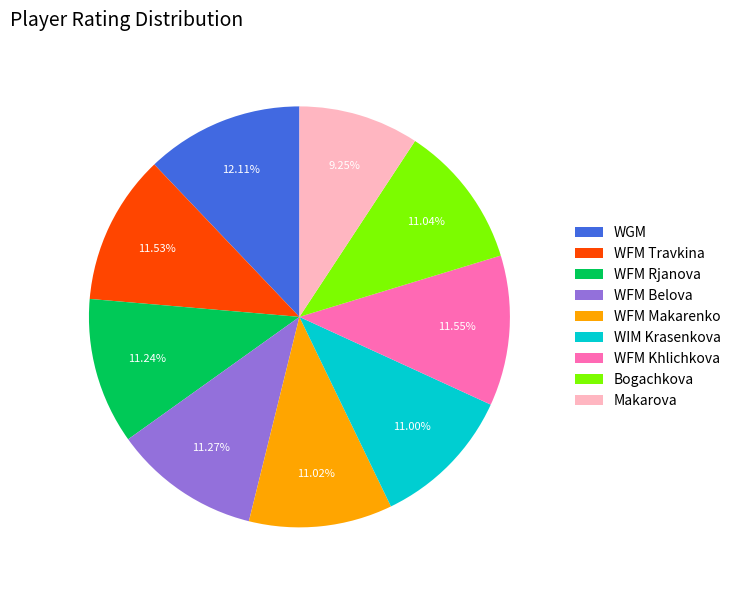

Count the number of slices in the pie.

9